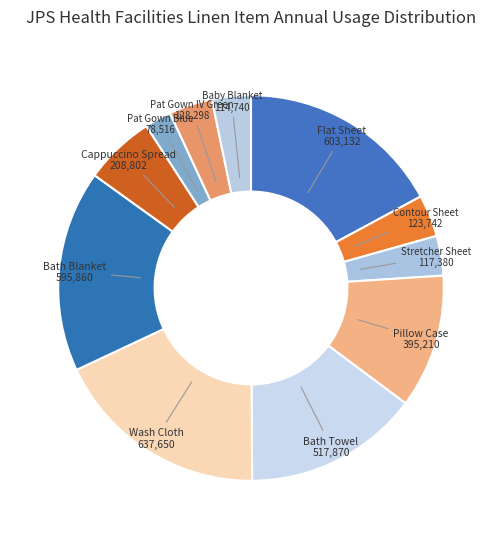

Does Wash Cloth account for over 50% of the chart?

No